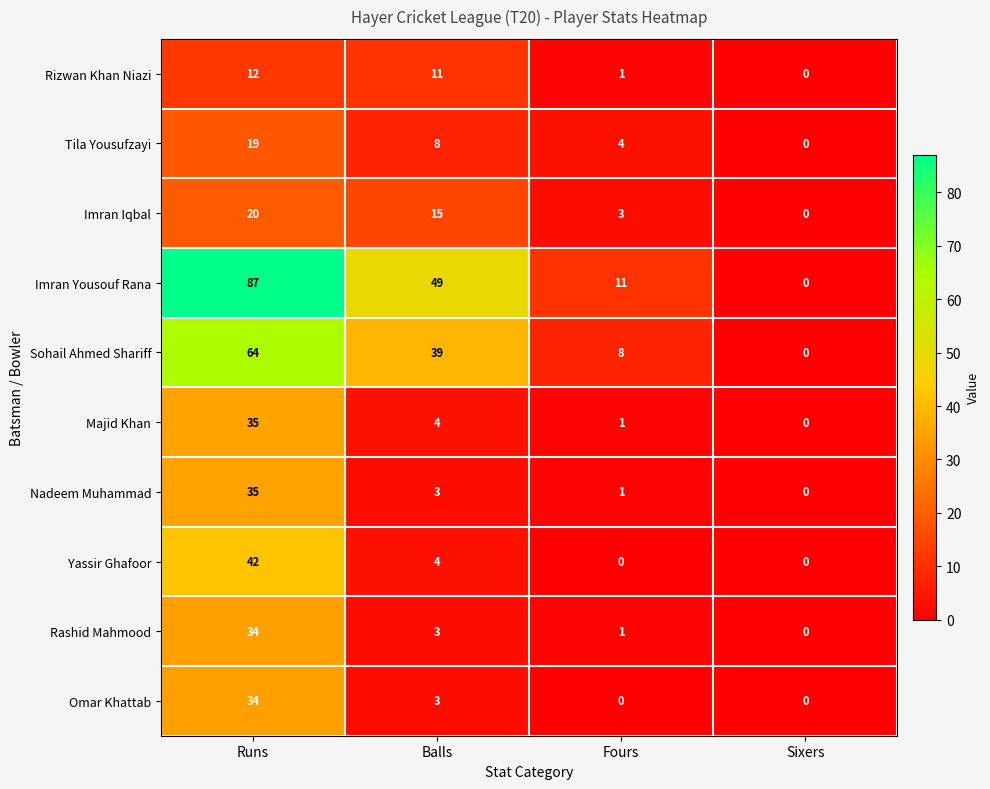

List the labels in order of Rizwan Khan Niazi value, largest first.

Runs, Balls, Fours, Sixers